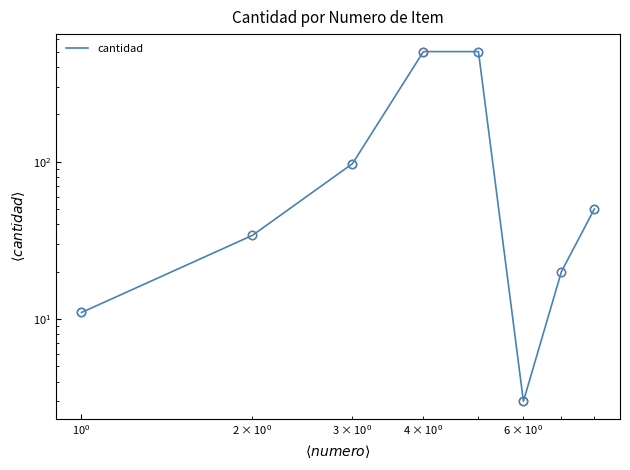

How many data points does each series have?

8